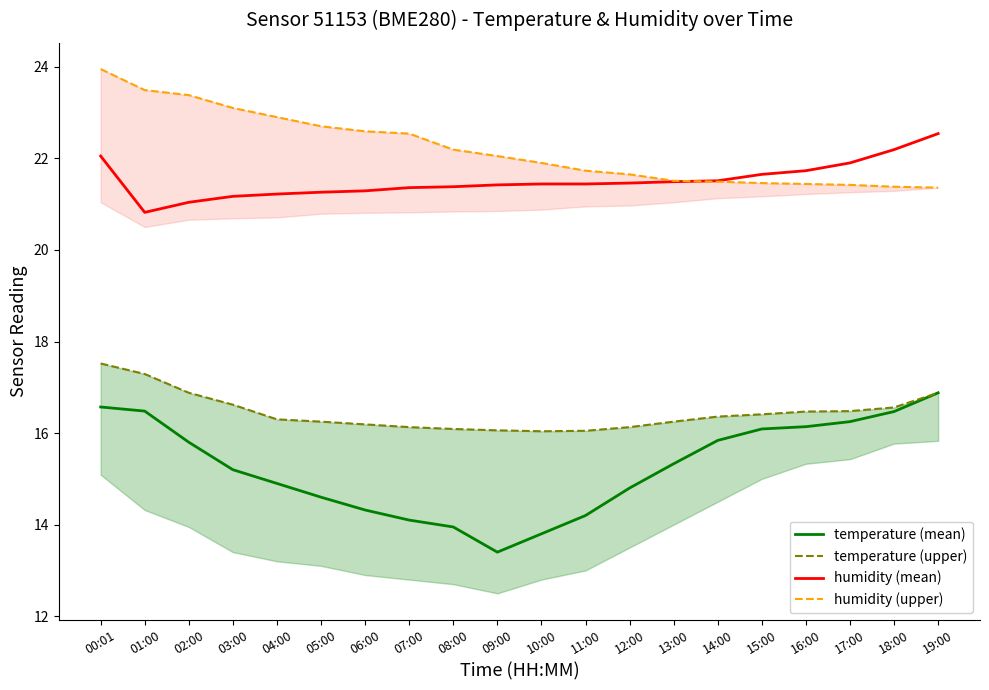

Which series has the largest range (max minus min)?

temperature (mean)